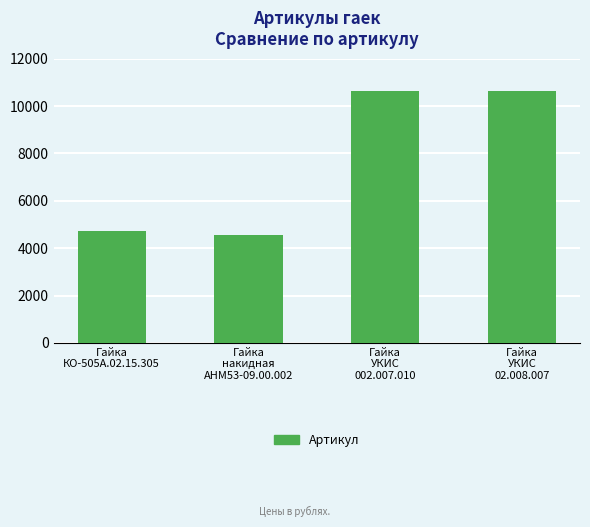

What is the ratio of the value at Гайка
КО-505А.02.15.305 to the value at Гайка
накидная
АНМ53-09.00.002?

1.0